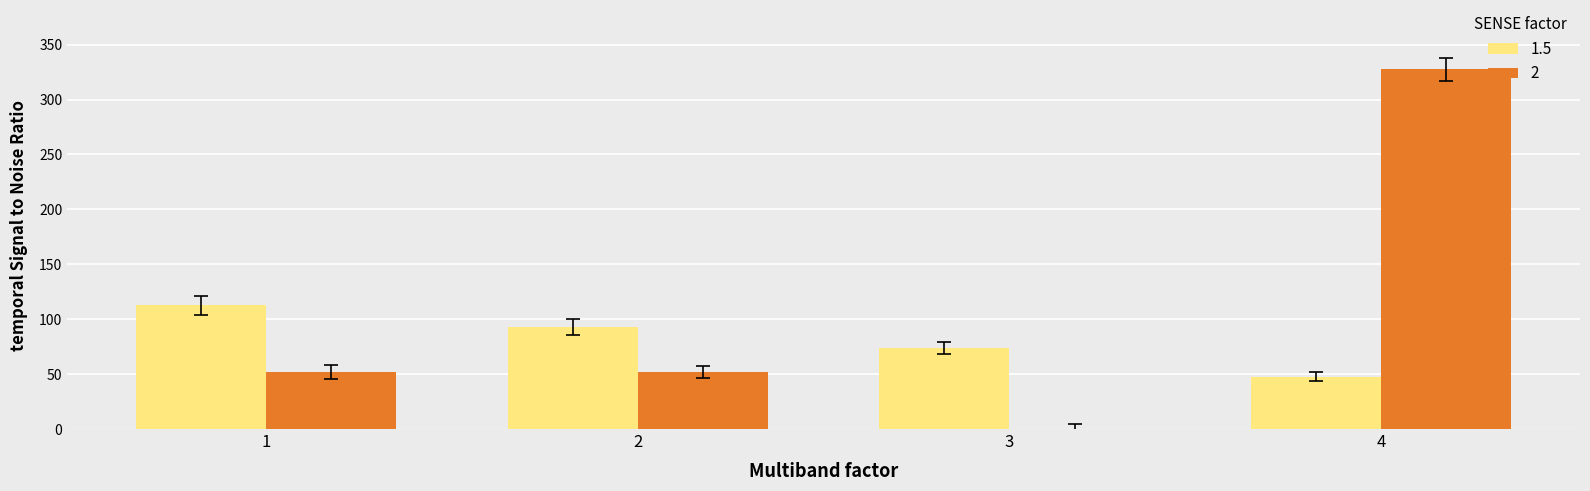

Is the value of 2 at 2 greater than the value of 1.5 at 3?

No